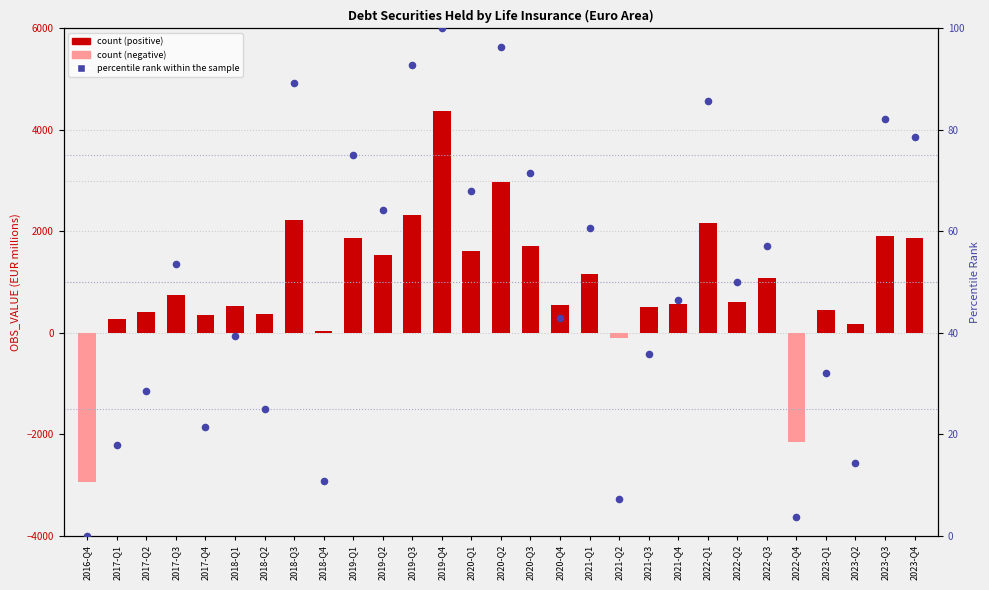

Which series contains the lowest Y value?

OBS_VALUE